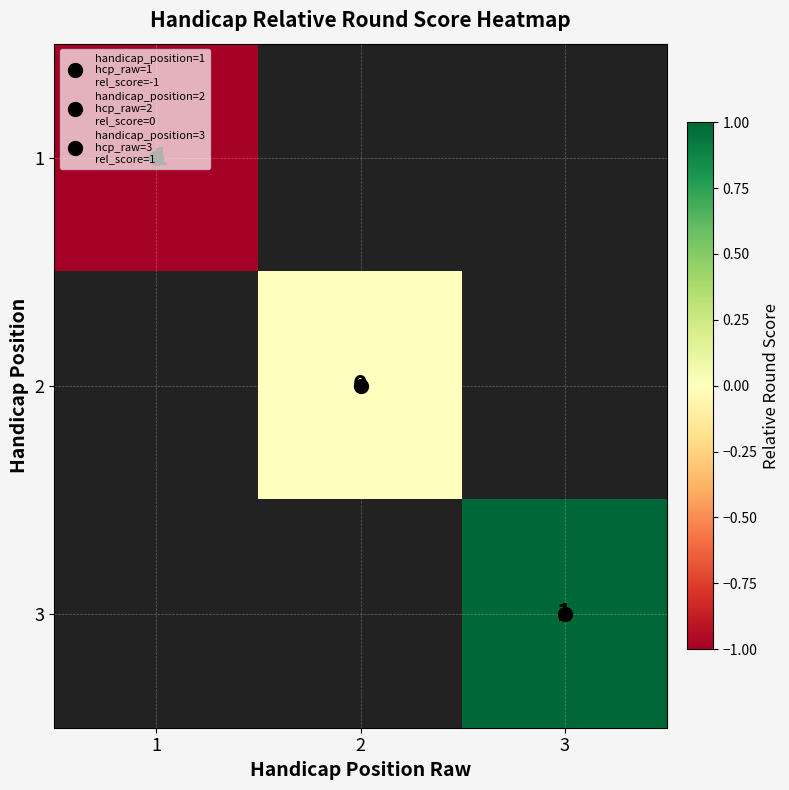

Which category has the lowest value in the 1 series?

1